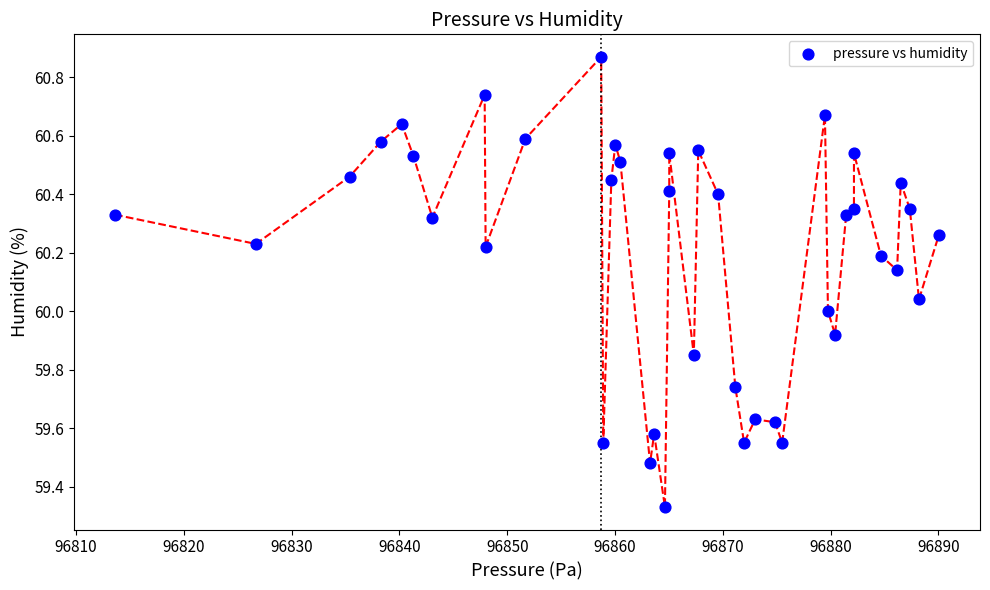

What is the range of X values (max minus min)?

76.4